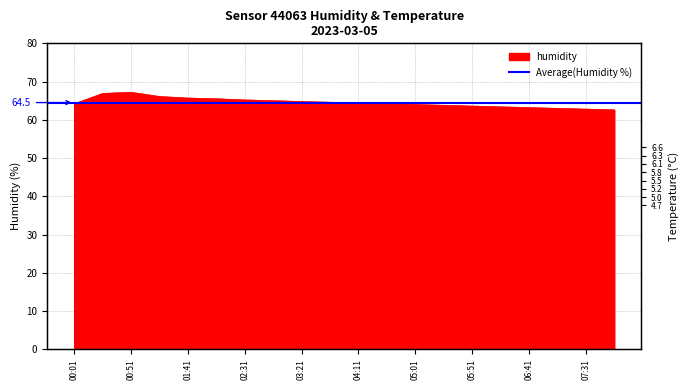

Which category has the highest value across all series?

00:51